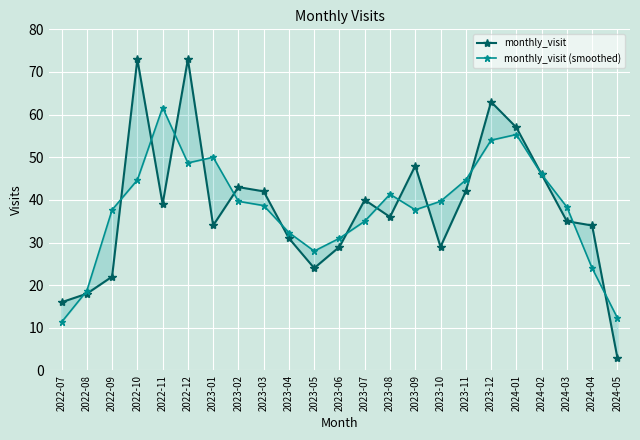

What is the average value of the monthly_visit series?

38.1